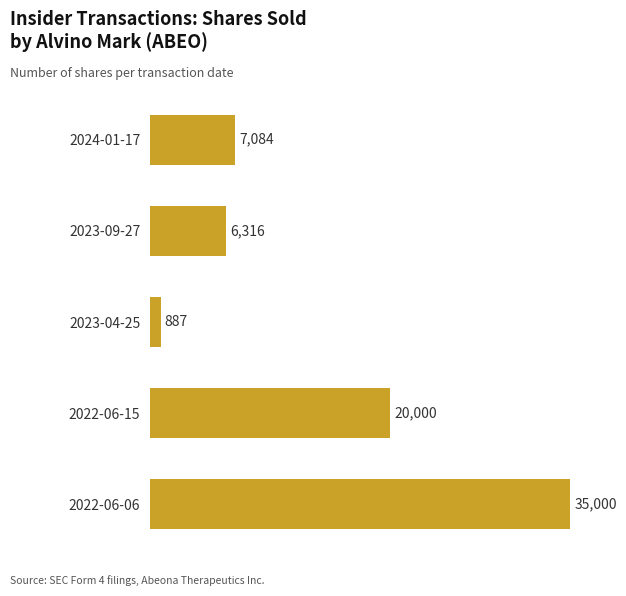

True or false: the data shows 13993 at 2022-06-15.

False